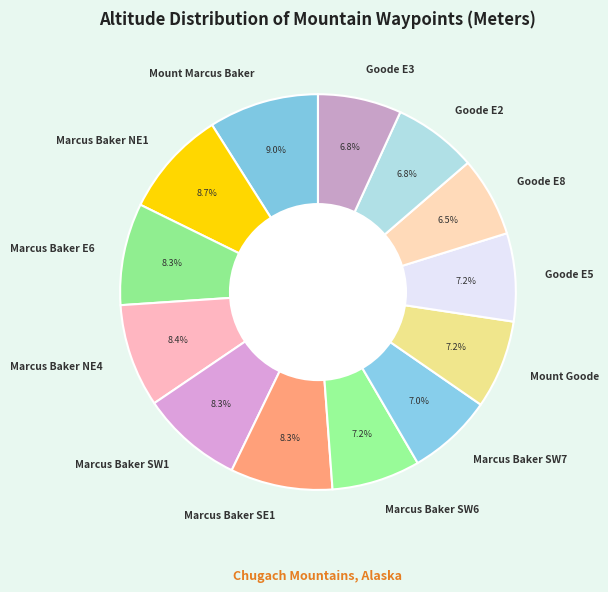

Is it true that Goode E2 is 17% of the pie?

False